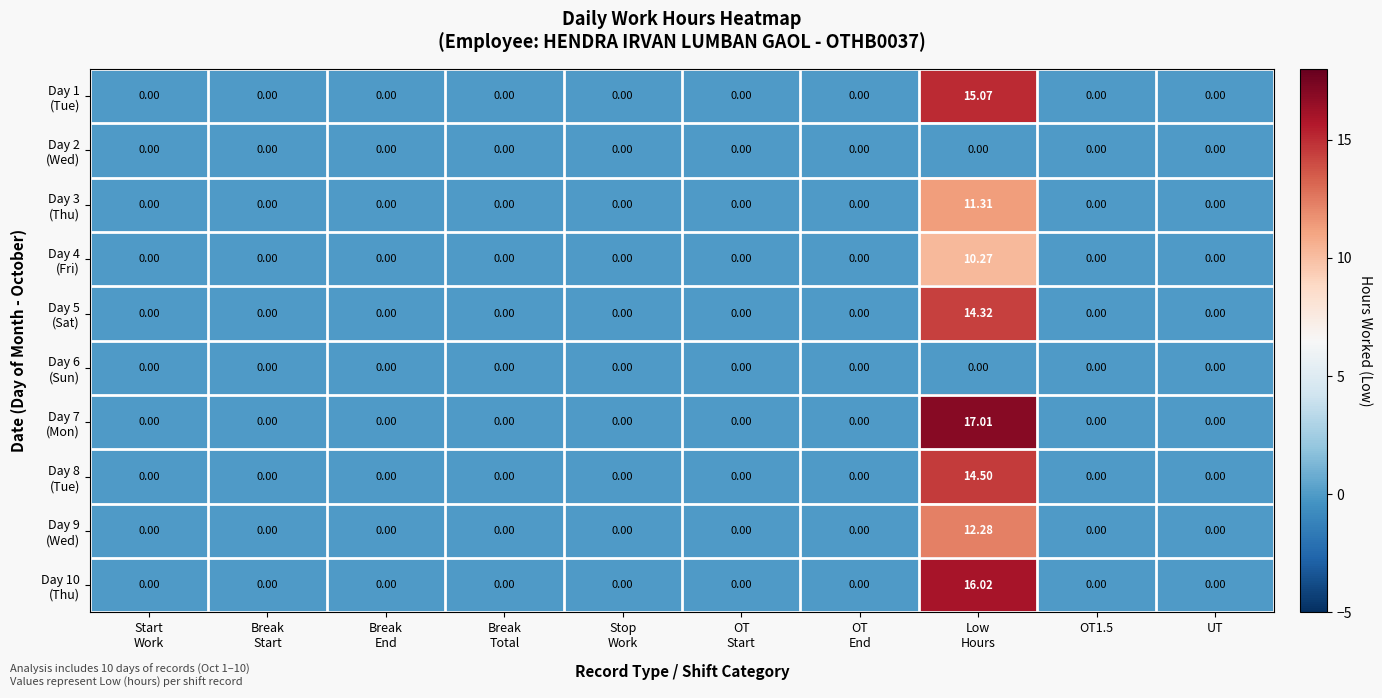

At which category is the sum across all series the highest?

Low
Hours